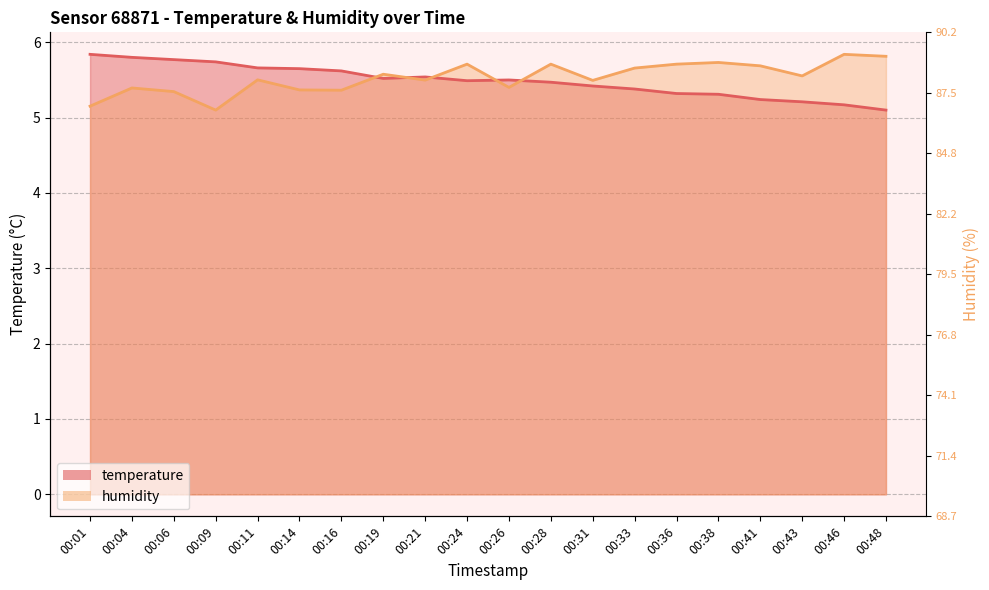

How many distinct data groups are displayed?

2